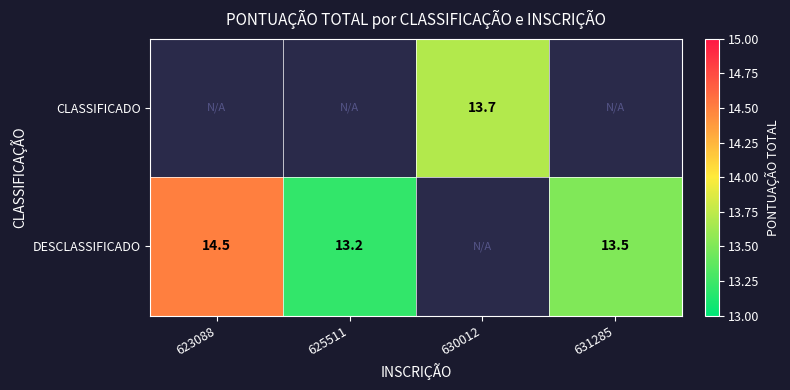

Which label corresponds to the smallest value in the chart?

623088